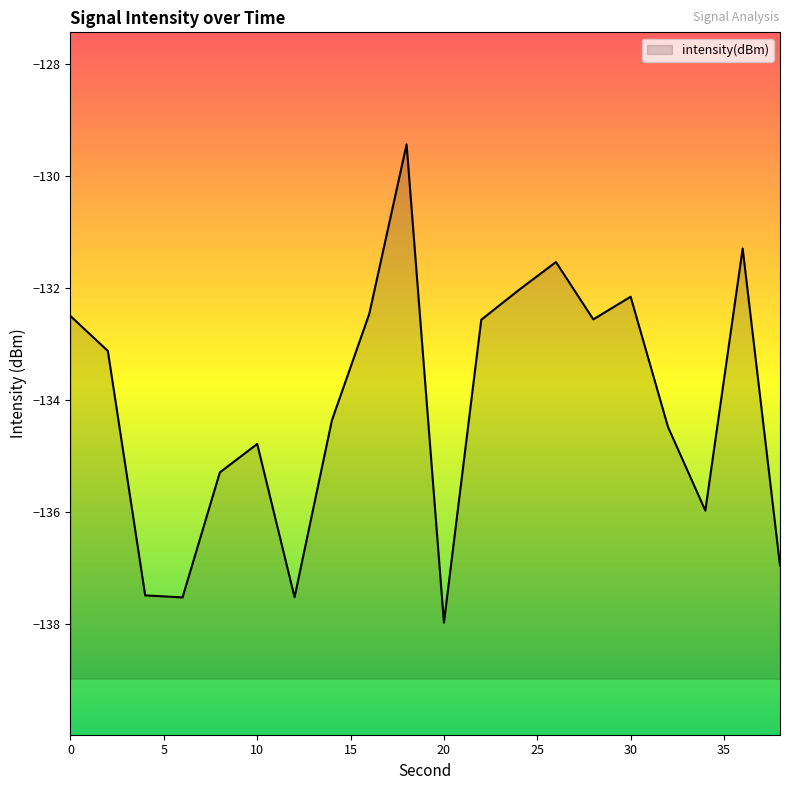

How many interior local peaks (higher than both neighbors) does the data have?

5